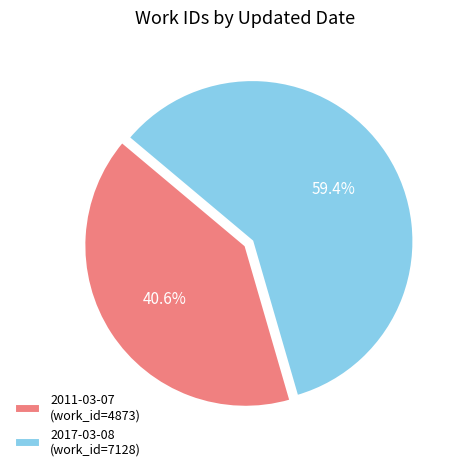

What is the total percentage of 2017-03-08 and 2011-03-07?

100.0%